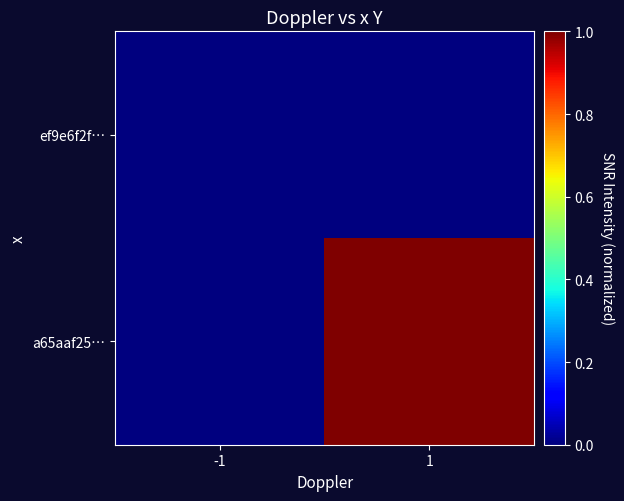

How many series are shown in this chart?

2